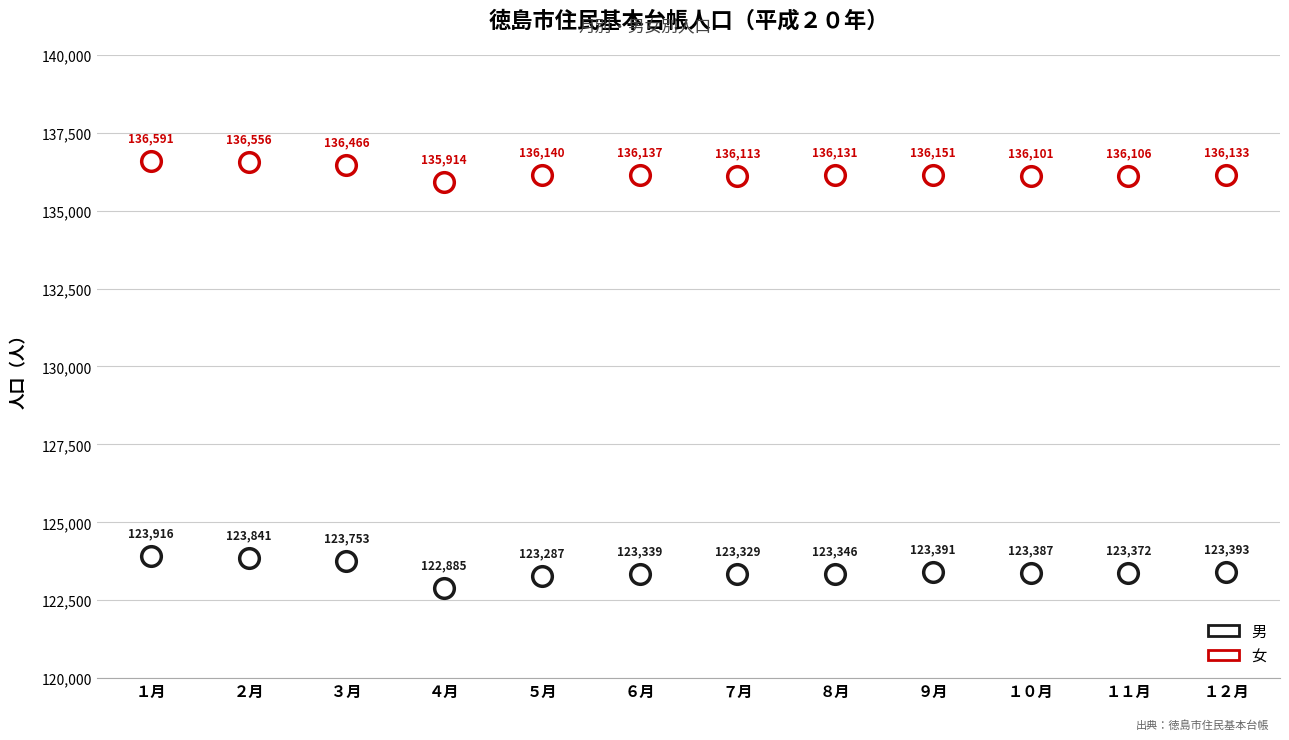

How many data points are displayed?

24